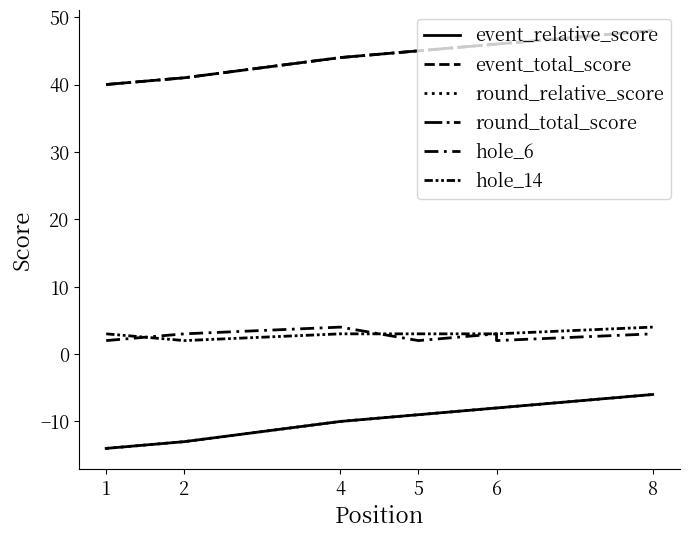

Which series has the widest spread of values?

event_relative_score